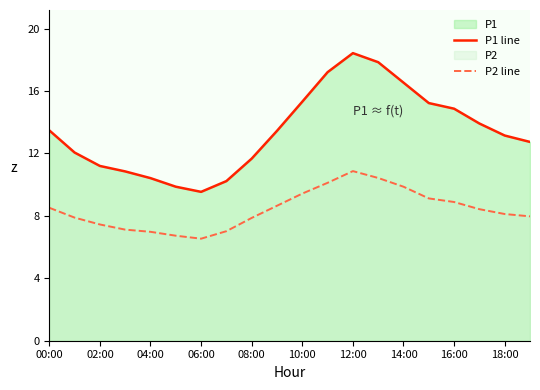

What is the difference between the maximum and minimum values in the P2 line series?

4.3